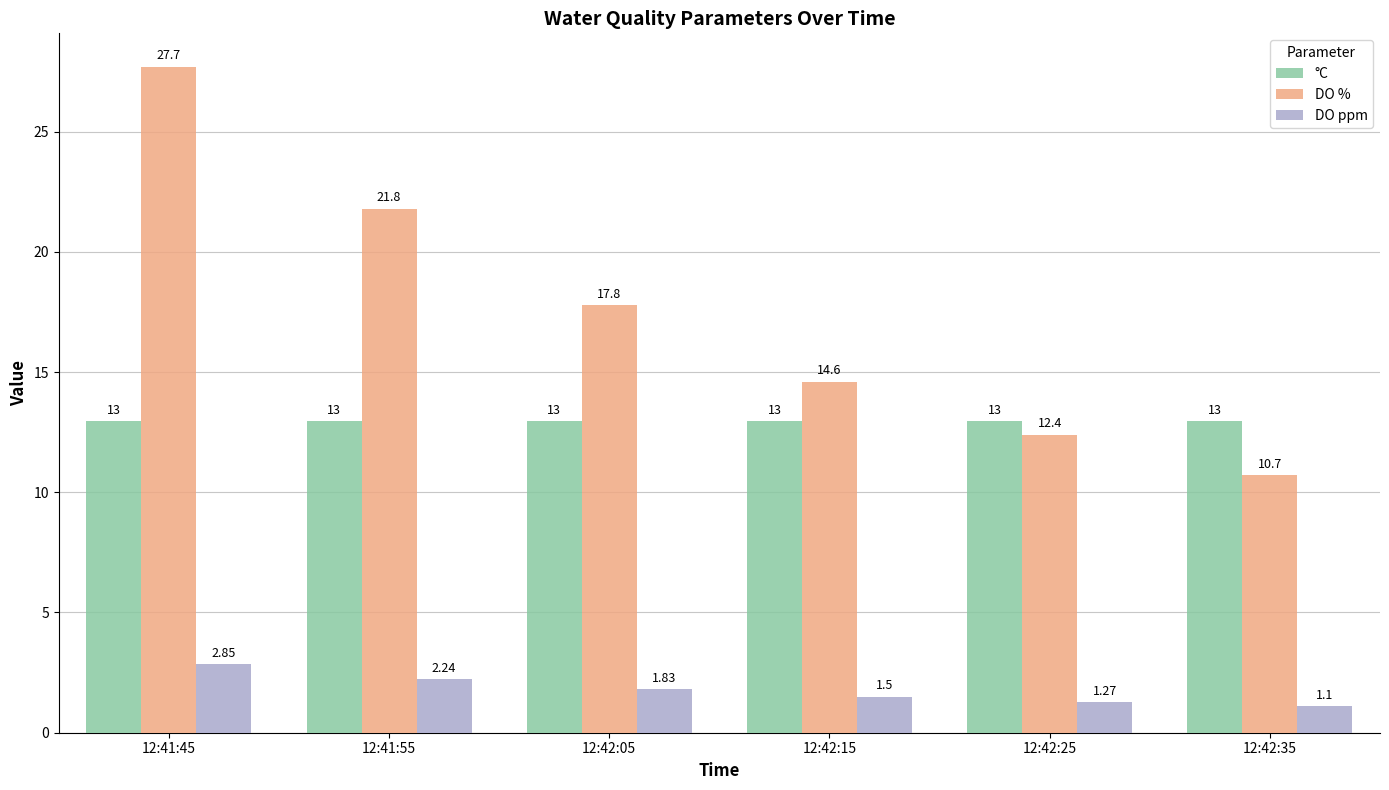

What is the average value of the DO % series?

17.5